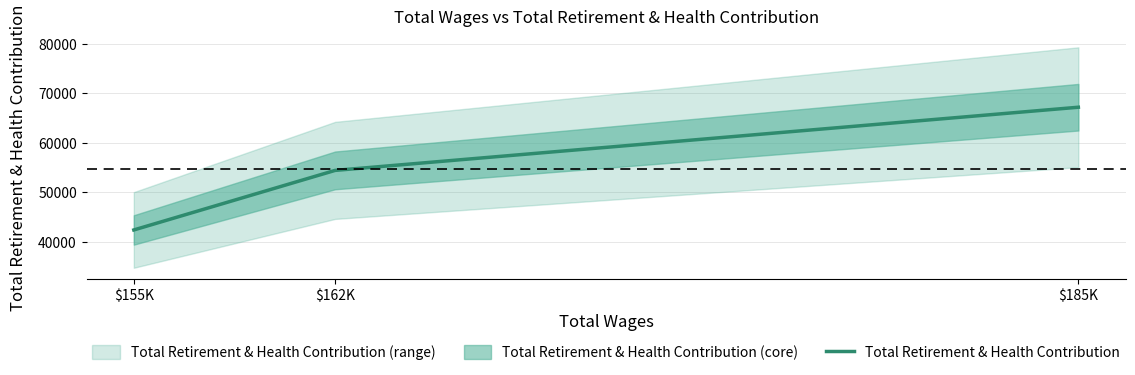

What is the difference between the maximum and minimum values?

24769